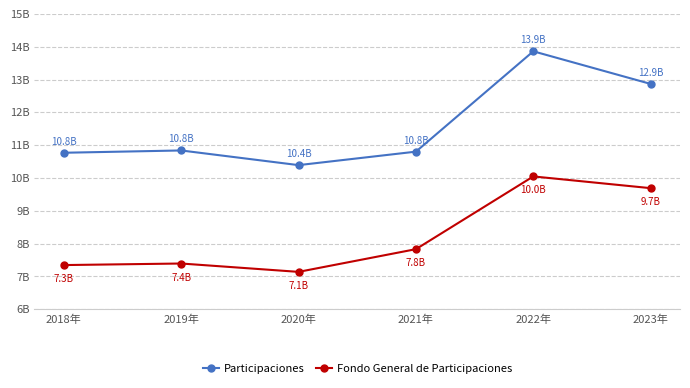

Which series has the widest spread of values?

Participaciones